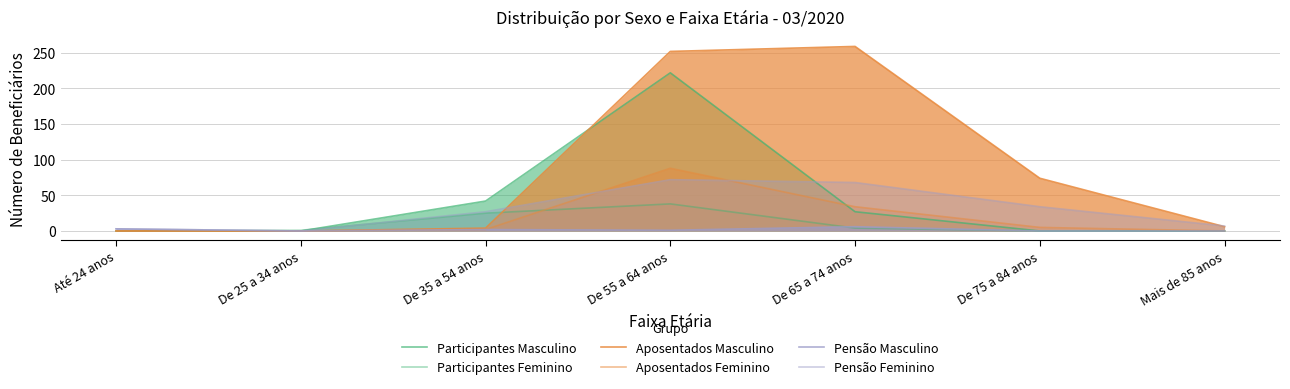

At which label does Pensão Feminino first exceed 27?

De 55 a 64 anos